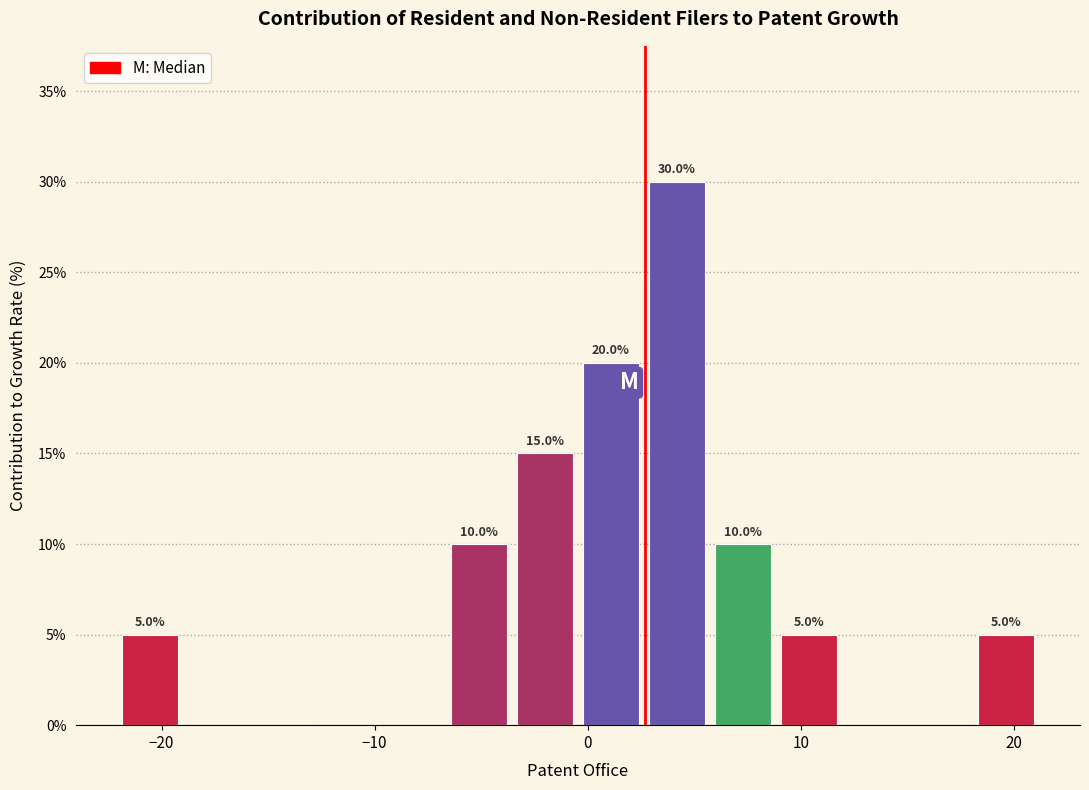

Read against the x-axis, roughly where is the centre of the tallest bar?

4